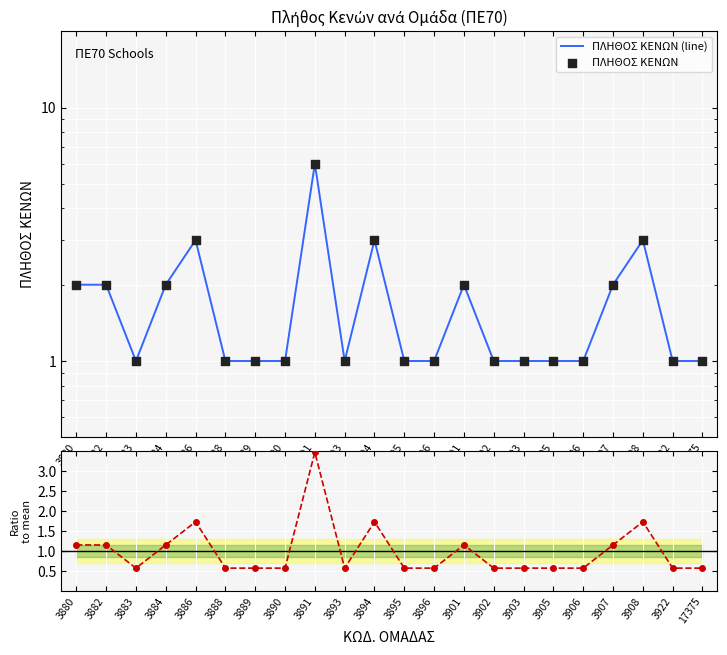

Which series has the widest spread of Y values?

ΠΛΗΘΟΣ ΚΕΝΩΝ (line)